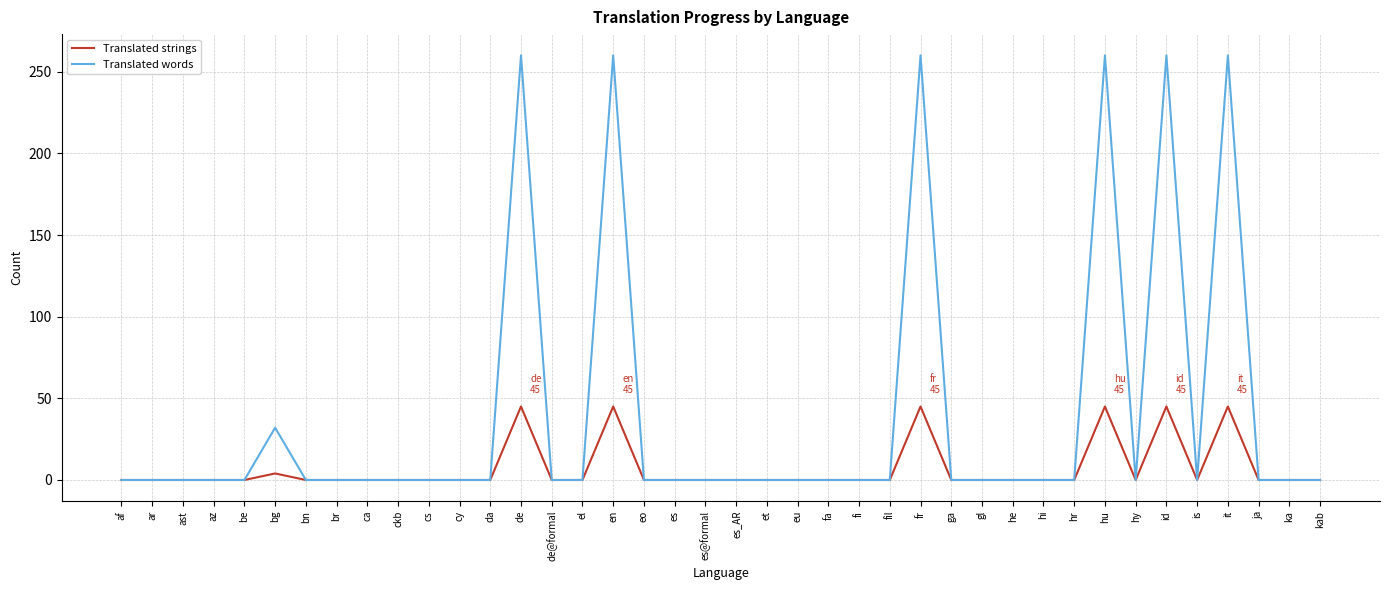

Count the number of categories in the chart.

40